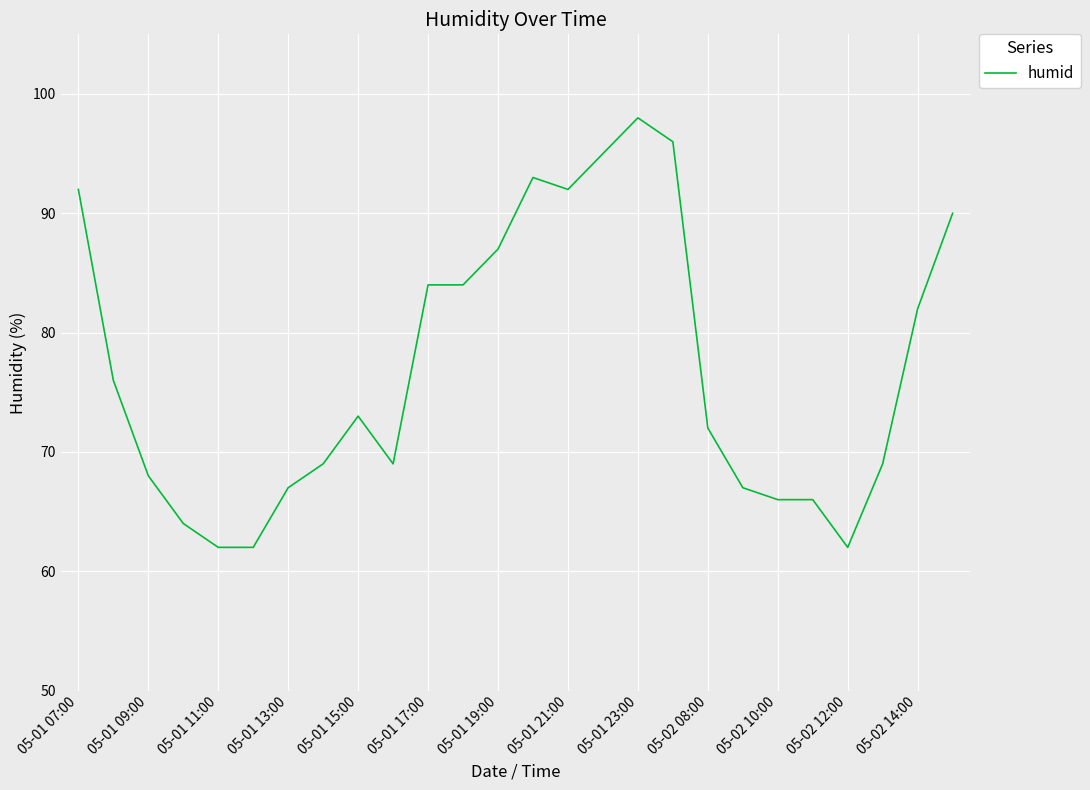

Reading left to right, transcribe all the data shown in this chart.

92	76	68	64	62	62	67	69	73	69	84	84	87	93	92	95	98	96	72	67	66	66	62	69	82	90